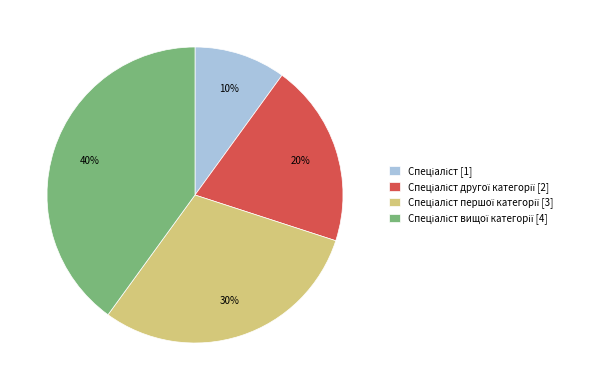

Is there a majority slice in this chart?

No